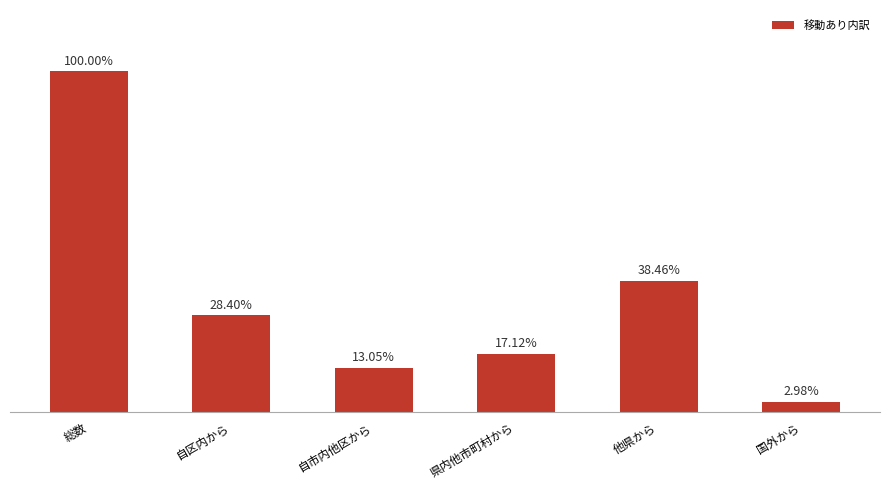

Where is the data nearest to the value 24762?

他県から